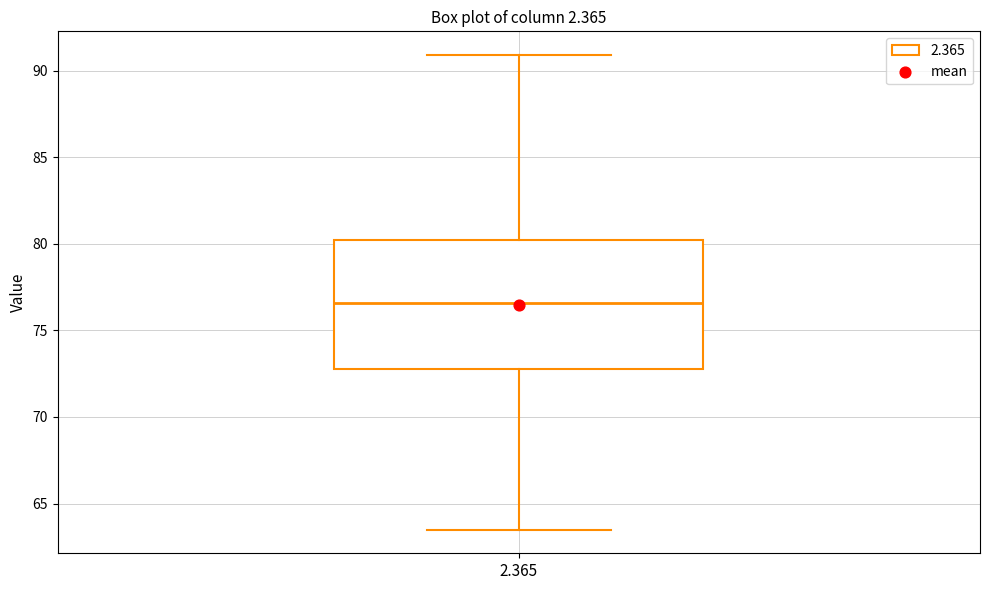

Where is the upper edge of the box at x = 2.365 on the y-axis? The values are not printed on the chart, so give them approximately, as read against the axis.

80.0